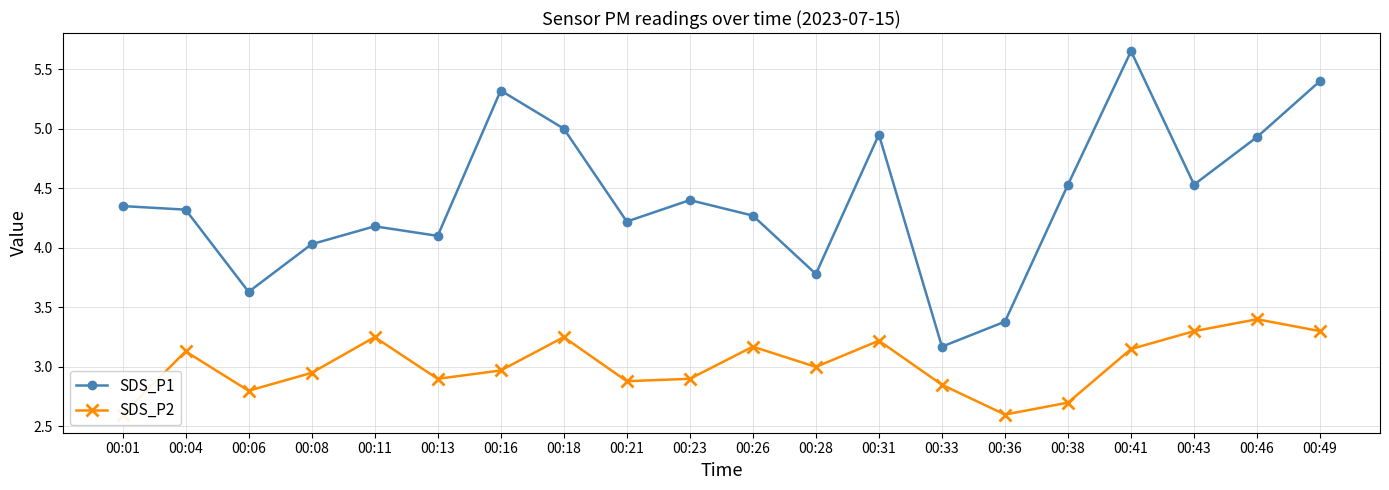

The value of SDS_P2 at 00:23 is 1.2. True or false?

False